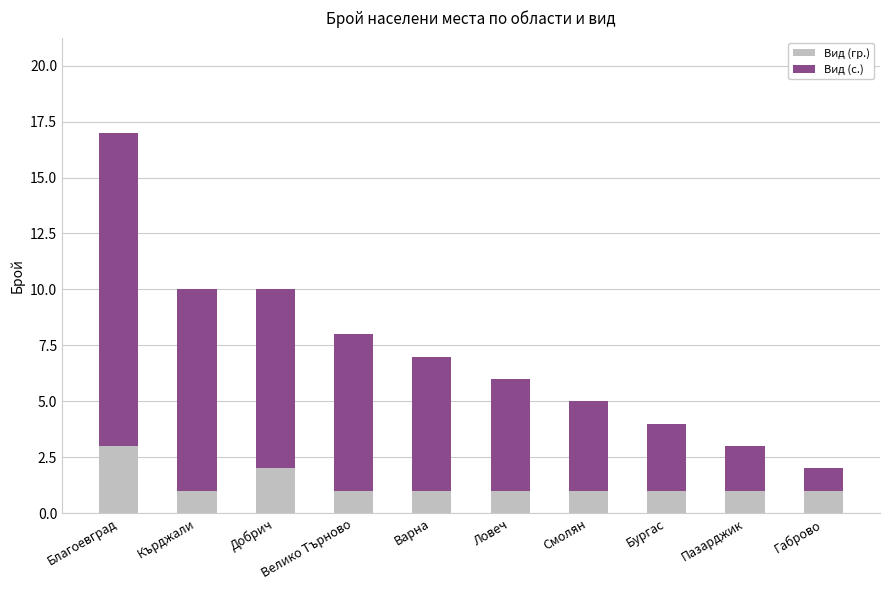

How many bars are there in total?

10